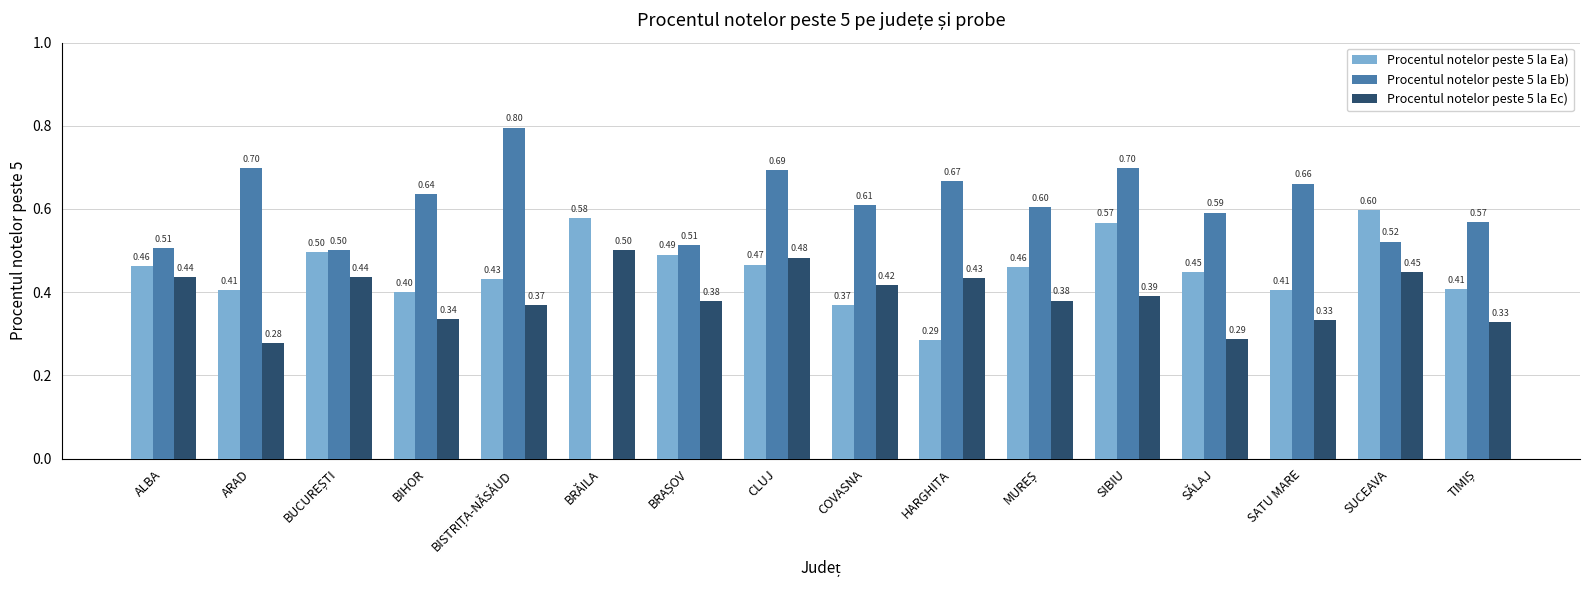

Which series has the largest total across all categories?

Procentul notelor peste 5 la Eb)